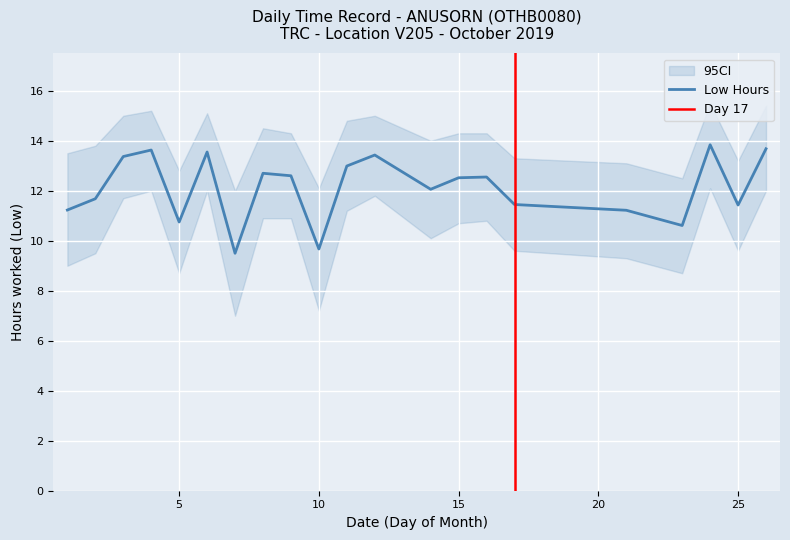

Is it true that the value at 8 is 12.7?

True